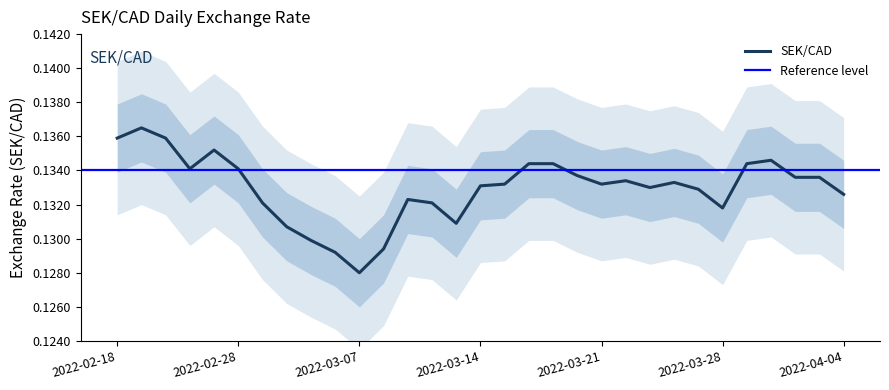

What is the minimum value shown in the chart?

0.1